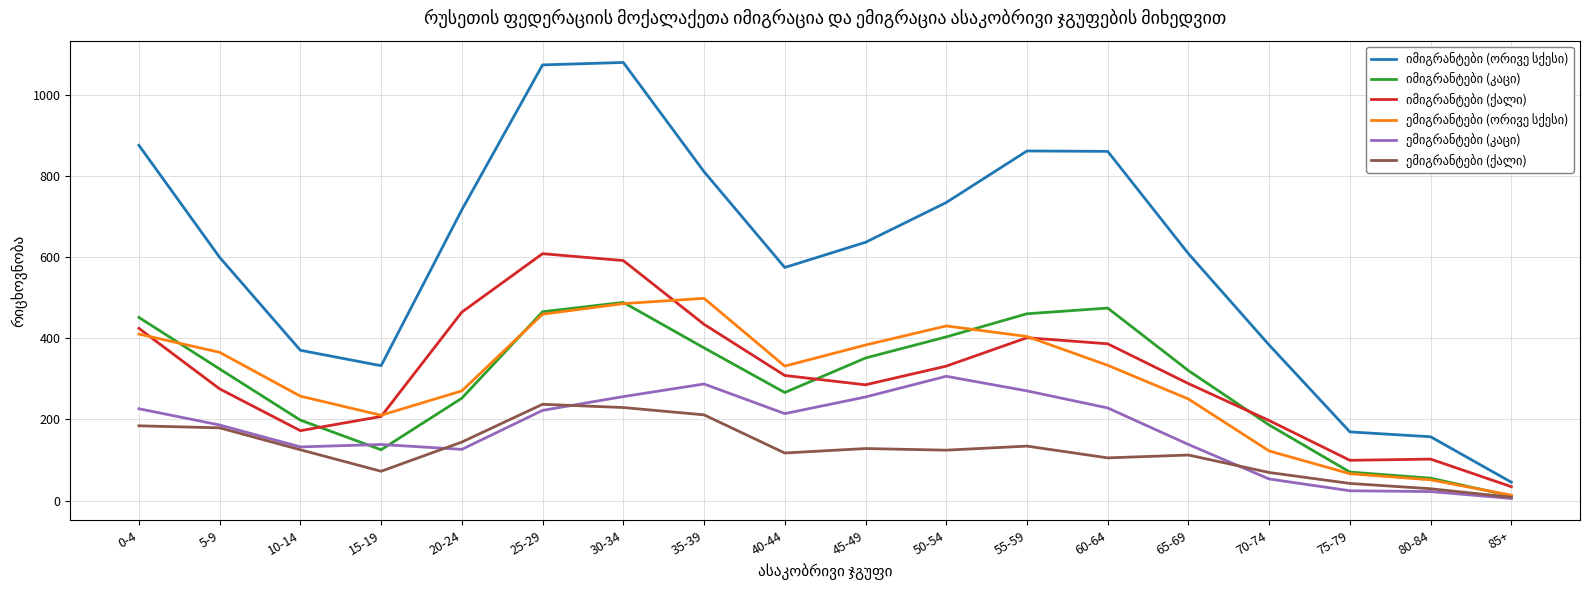

How many interior local valleys does the ემიგრანტები (ქალი) series have?

4